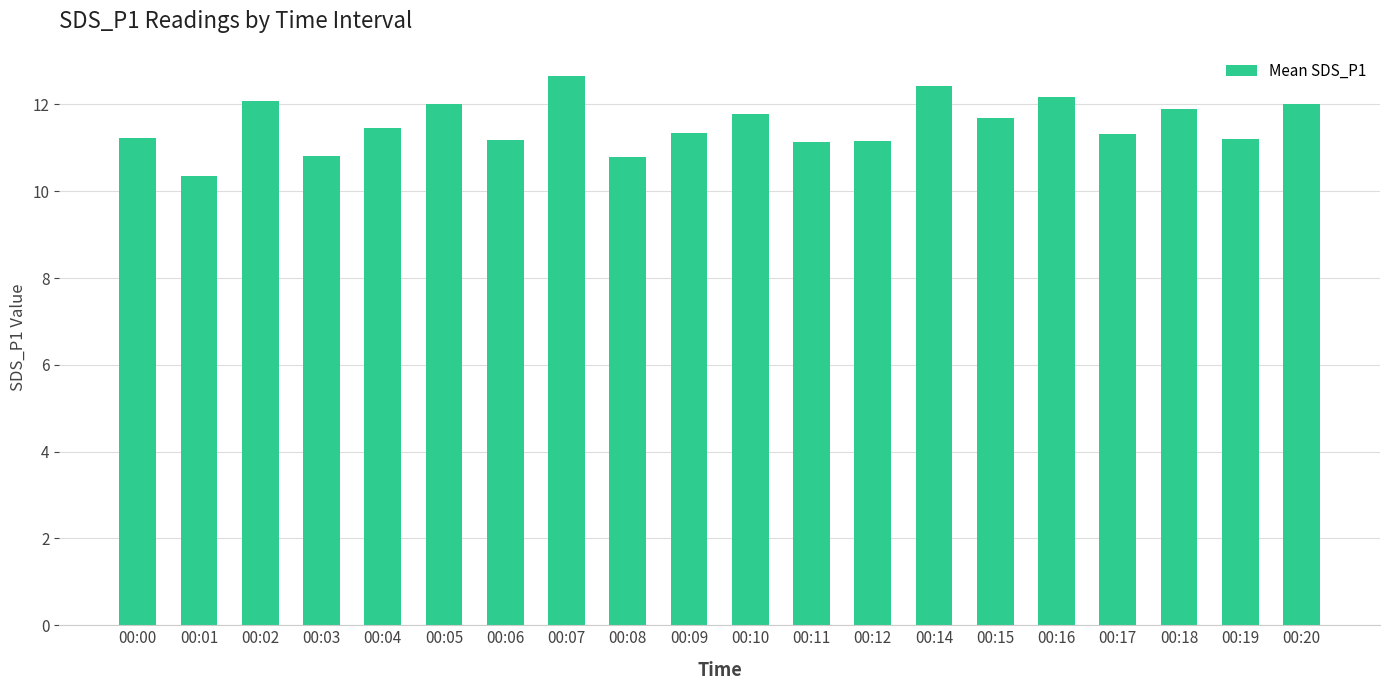

What is the maximum value shown in the chart?

12.7